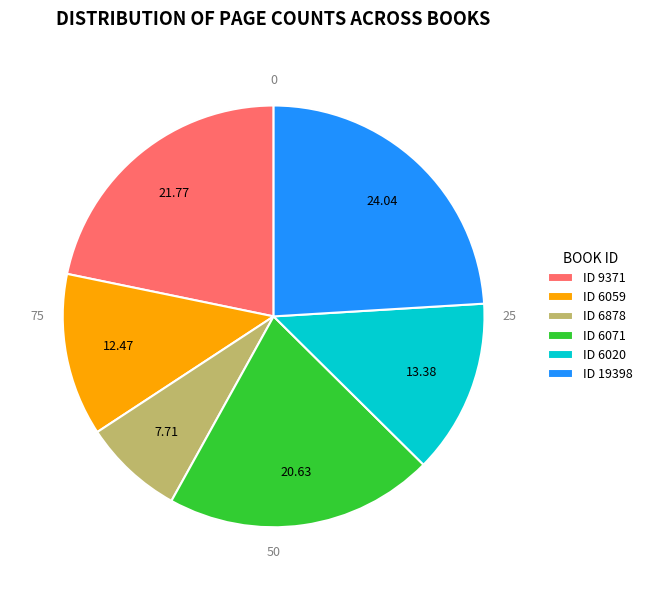

To the nearest percent, what is the combined percentage of 6059 and 6071?

33%